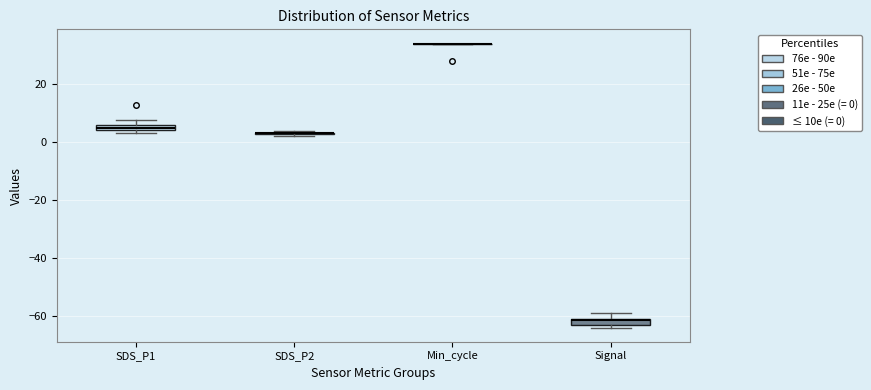

Where is the lower edge of the box for Signal on the y-axis? The values are not printed on the chart, so give them approximately, as read against the axis.

-62